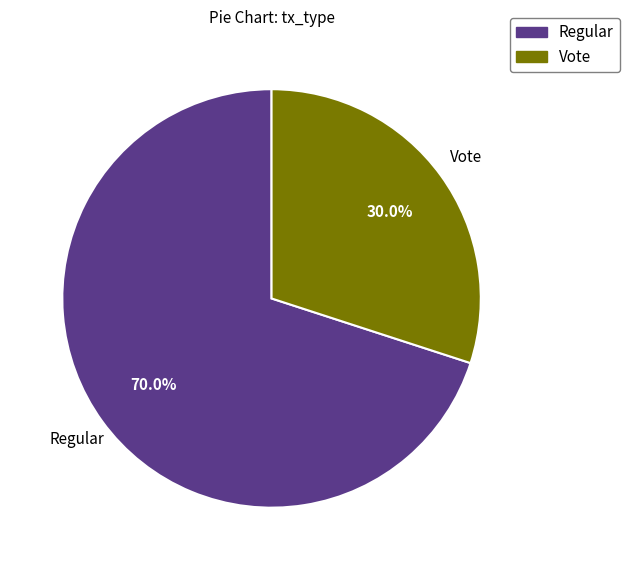

To the nearest percent, what portion does Vote represent?

30%